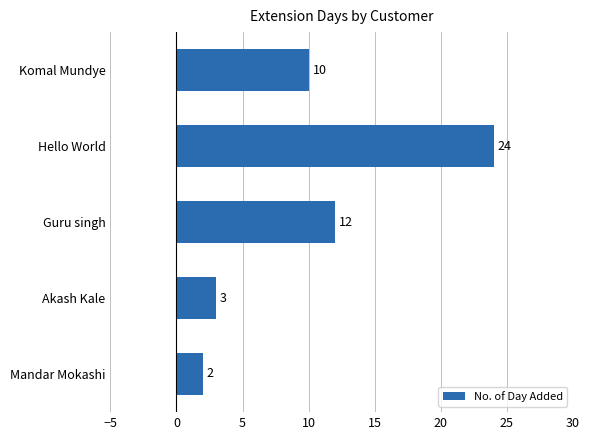

What is the label of the 3rd bar from the top?

Guru singh